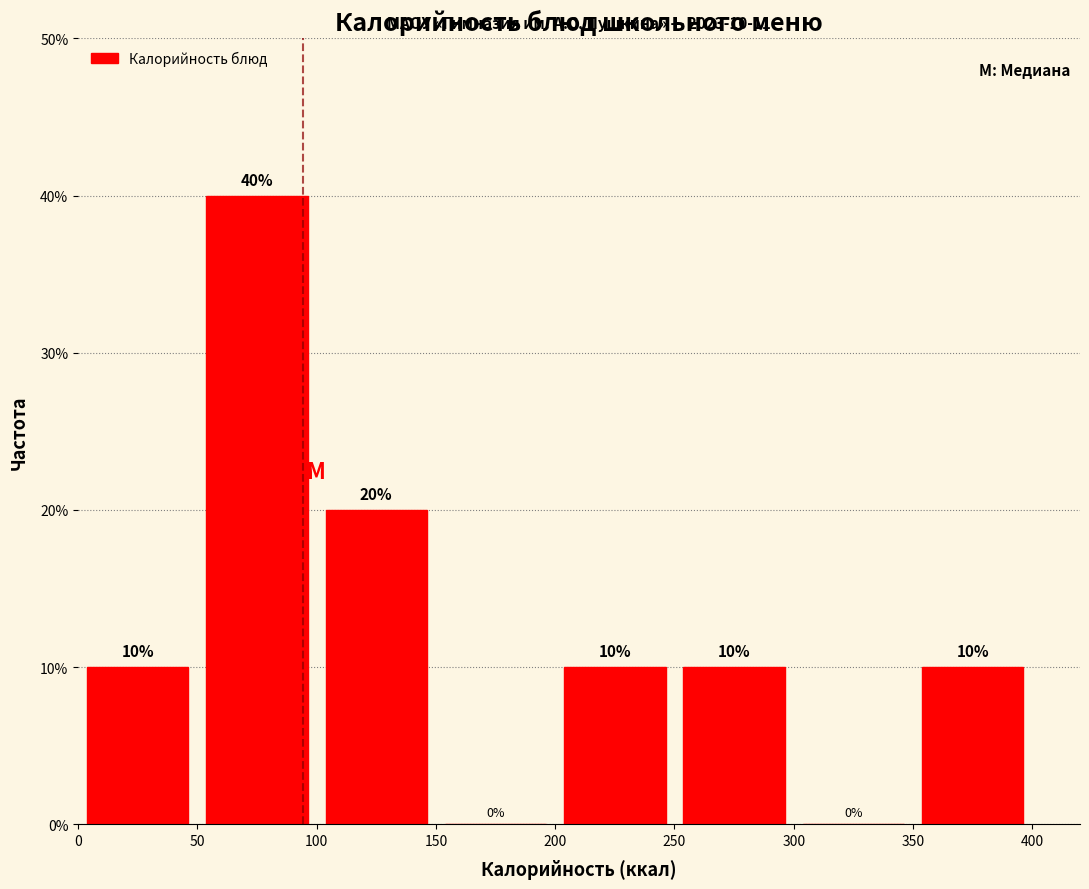

How tall is the bar that spans 50 to 100 on the x-axis?

40